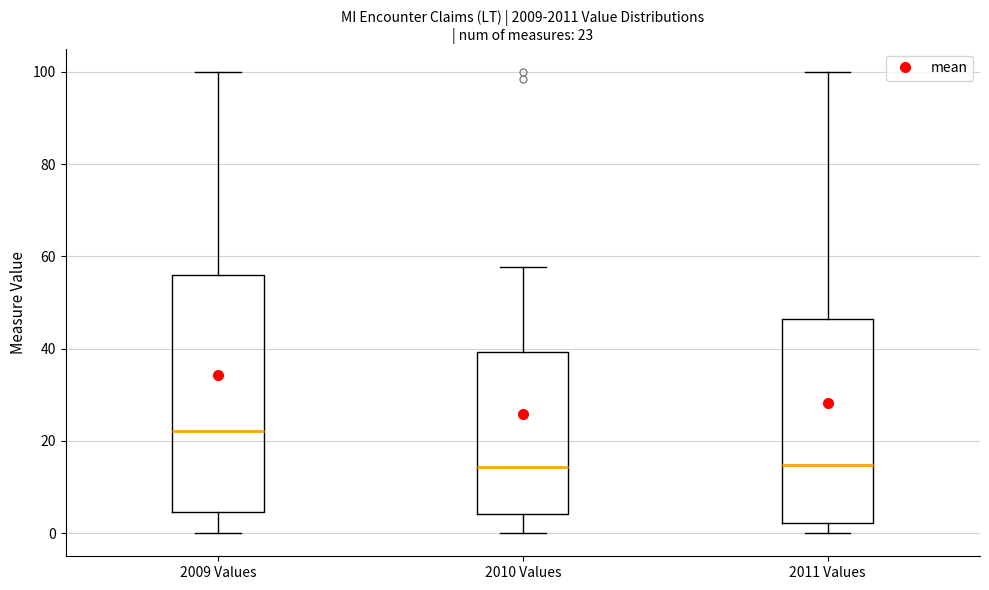

Which box has the highest median line?

2009 Values